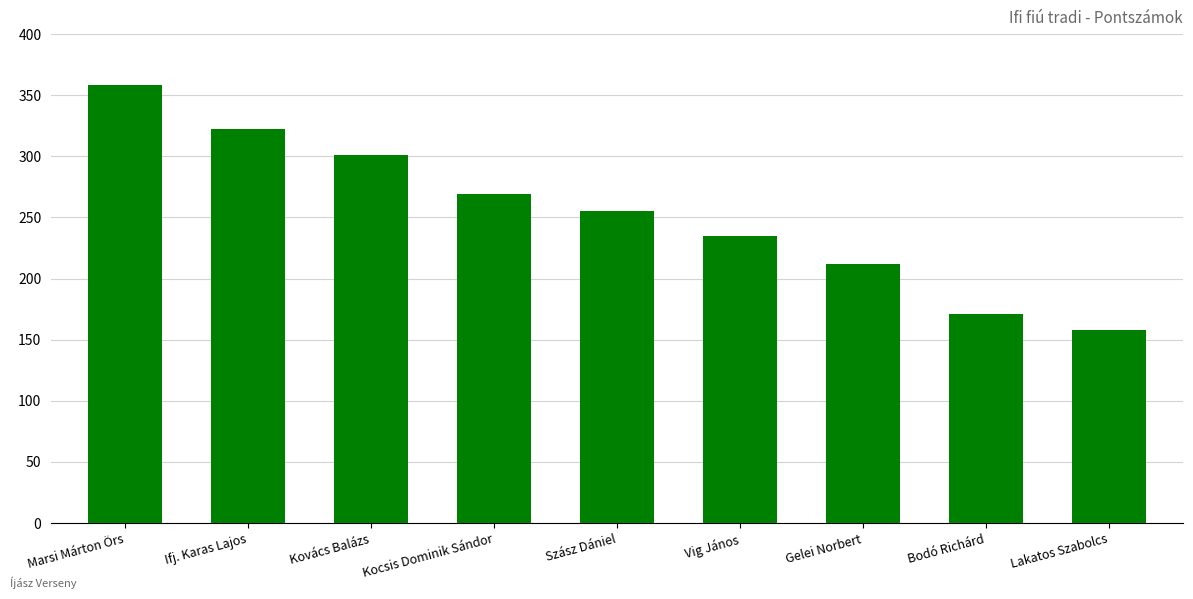

Read the value at Marsi Márton Örs, to the nearest 5.

360